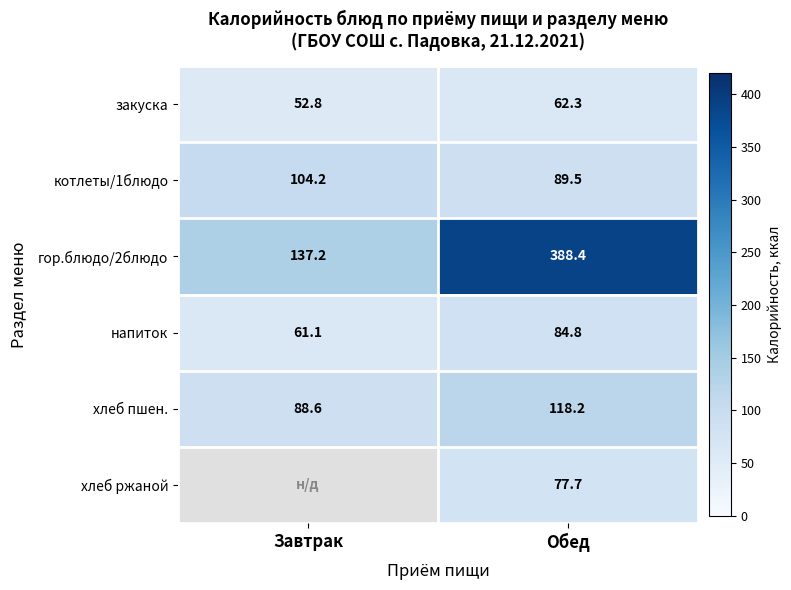

At which label does напиток reach its minimum?

Завтрак